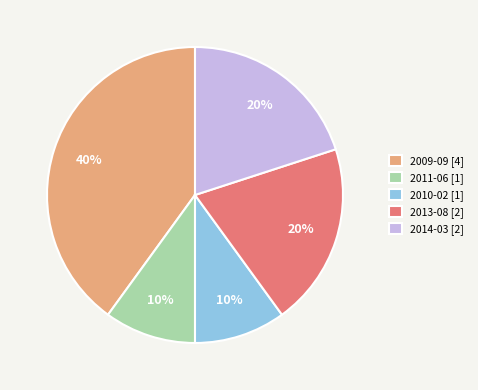

Which slice is the largest?

2009-09 [4]